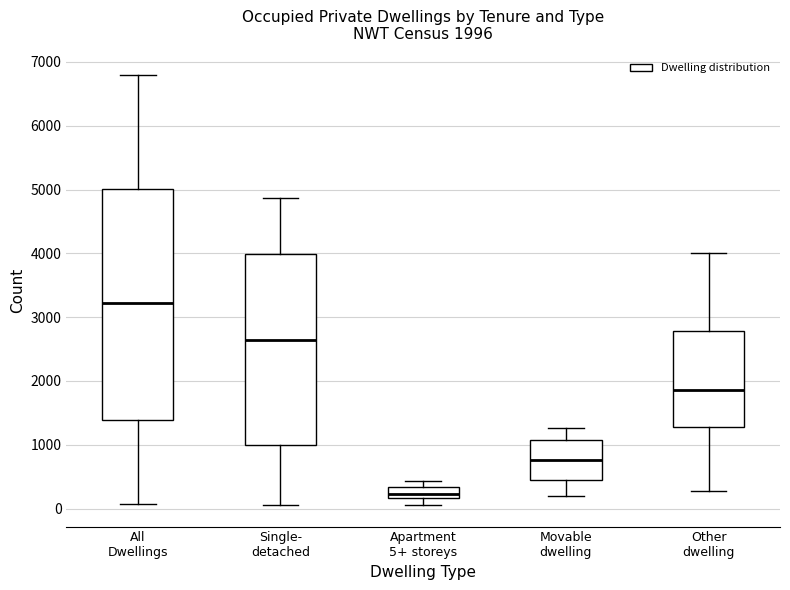

Which box has the highest median line?

All Dwellings